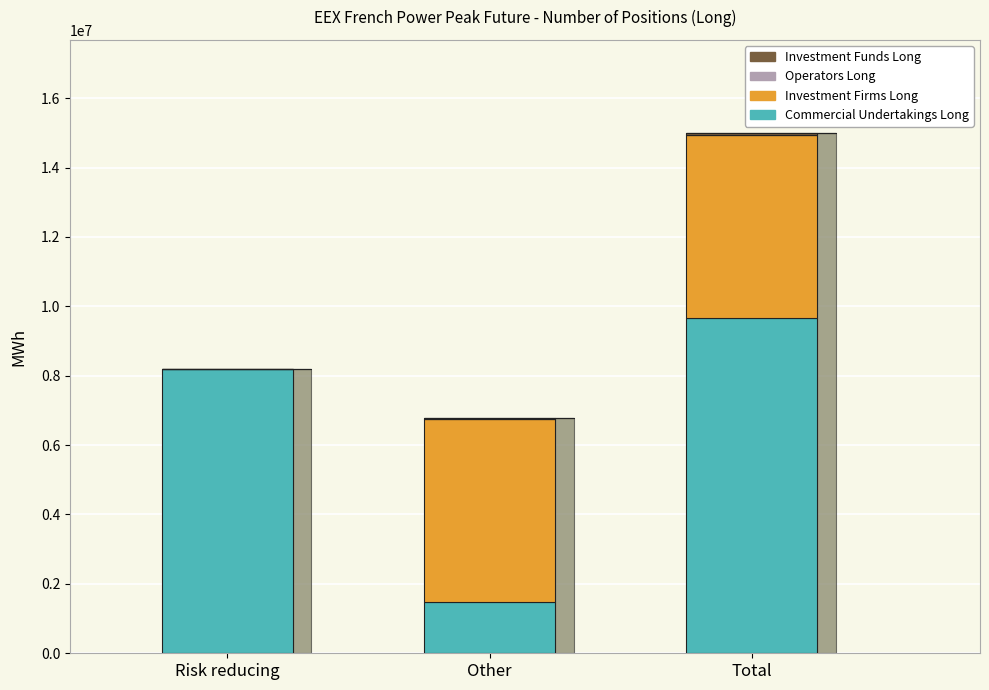

Which series has the largest range (max minus min)?

Commercial Undertakings Long